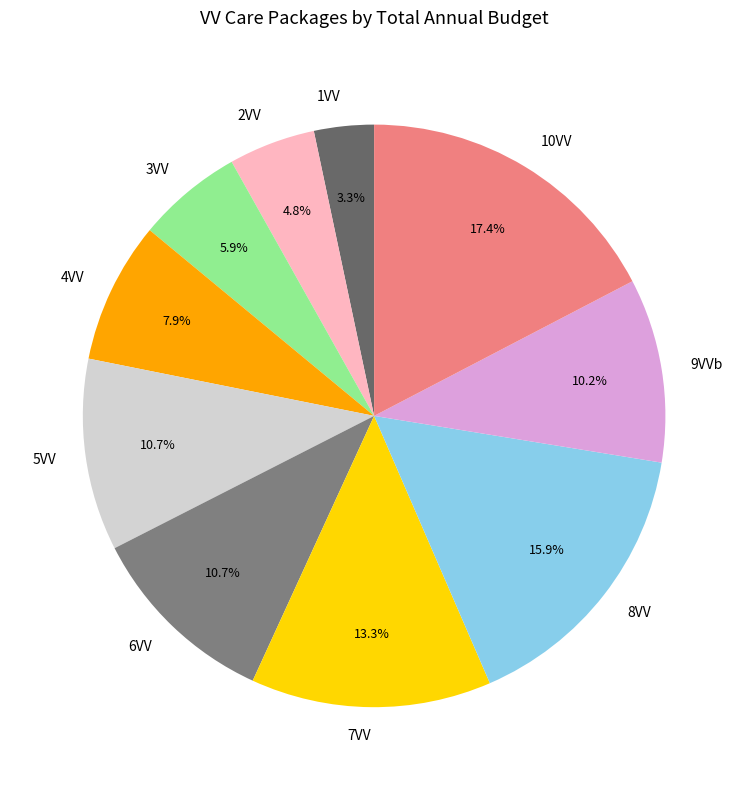

To the nearest percent, what portion does 9VVb represent?

10%